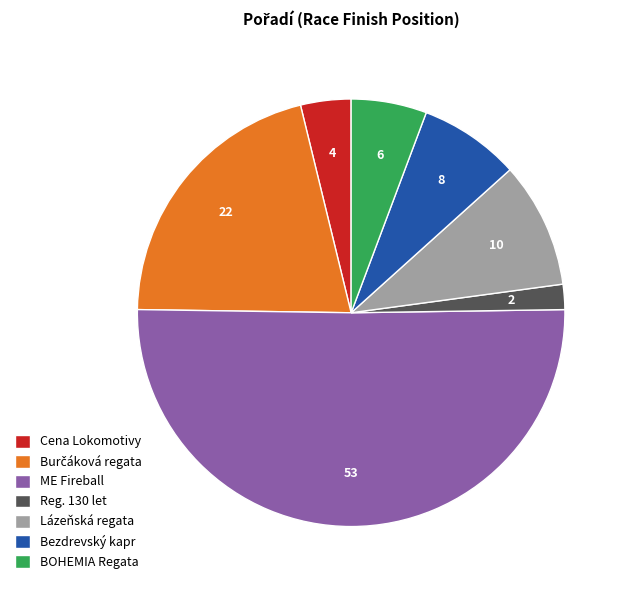

What is the largest slice in the pie chart?

ME Fireball